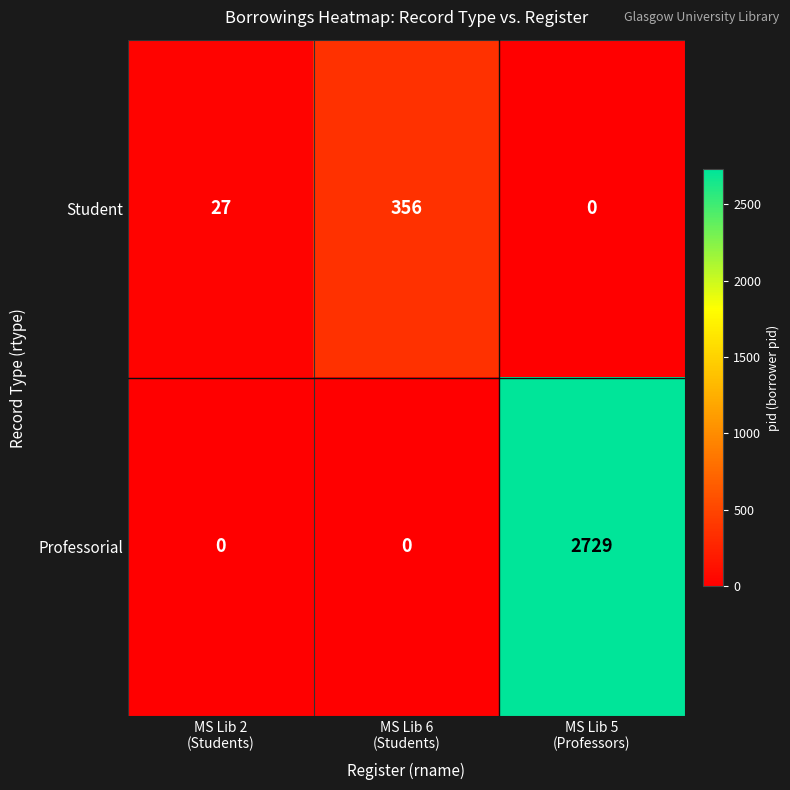

Reading left to right, list all the values displayed in this chart.

Student: 27	356	0
Professorial: 0	0	2729